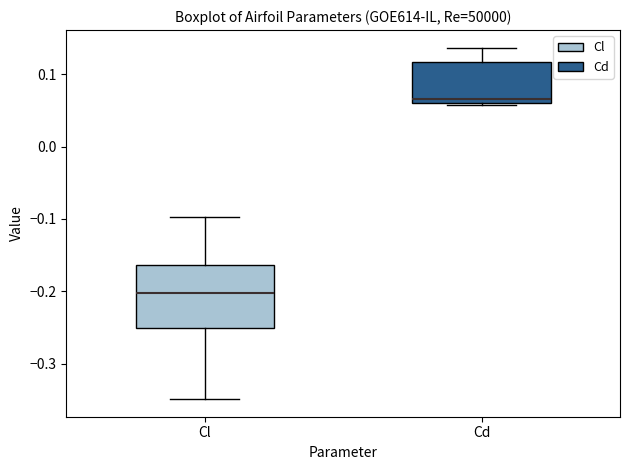

Reading left to right, transcribe this box plot: for each box, give where its median line is, the range the box spans, and where its two whiskers end, as read against the y-axis. The values are not printed on the chart, so give them approximately, as read against the axis.

Cl: median -0.20, box -0.25 to -0.16, whiskers -0.35 to -0.10
Cd: median 0.07, box 0.06 to 0.12, whiskers 0.06 to 0.14